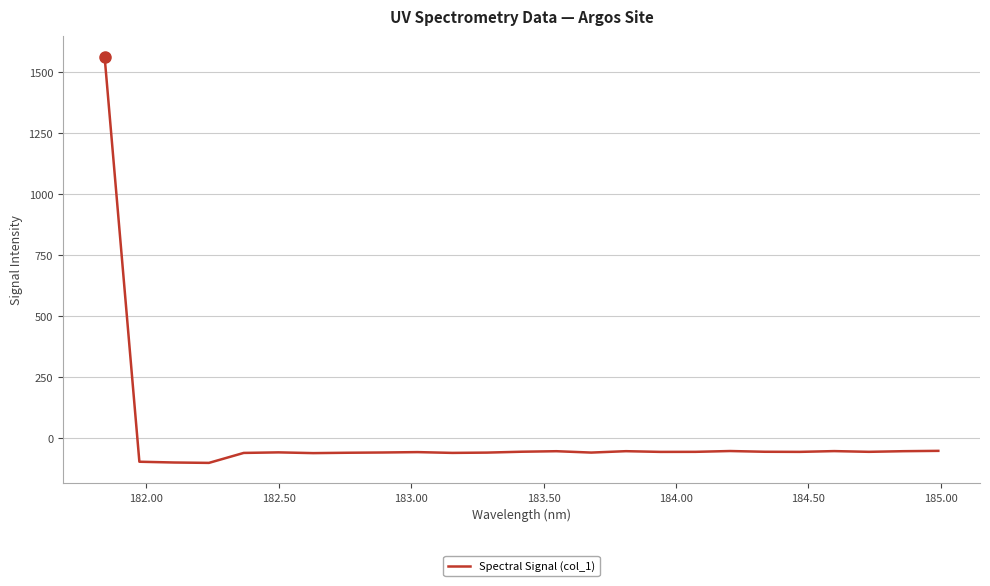

What is the difference between the maximum and minimum values?

1664.0